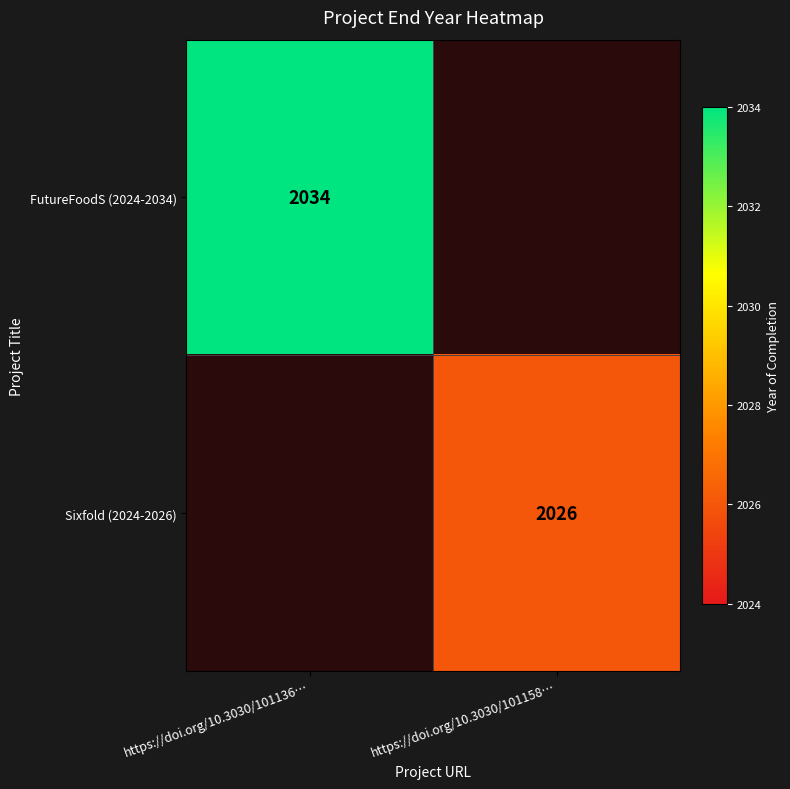

Between https://doi.org/10.3030/101158… and https://doi.org/10.3030/101136…, which is larger?

https://doi.org/10.3030/101136…